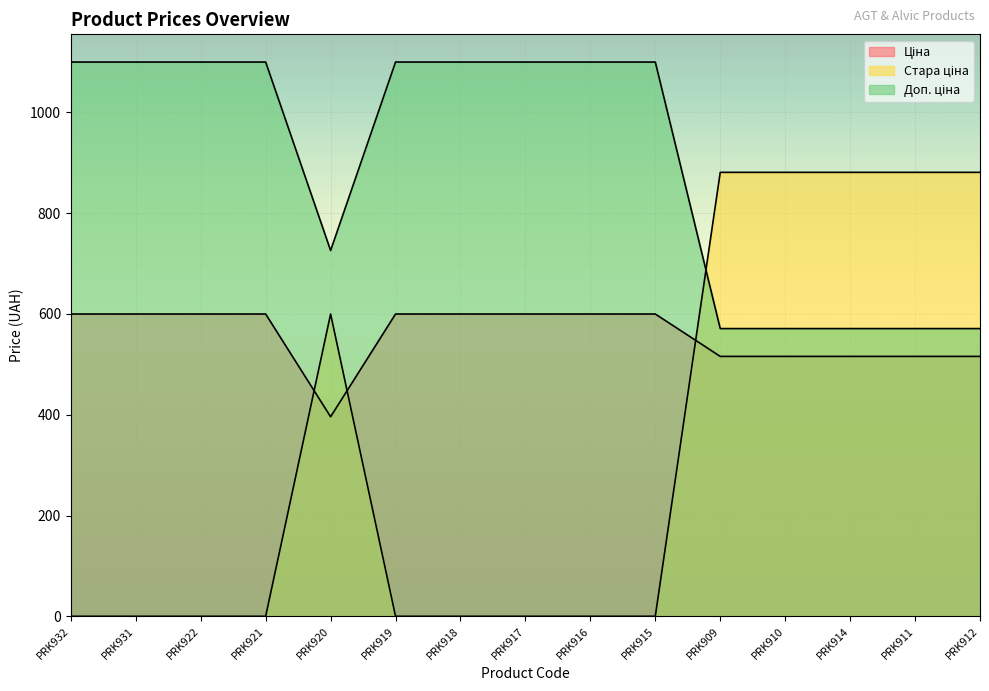

What are all the series names shown in the legend?

Ціна, Стара ціна, Доп. ціна